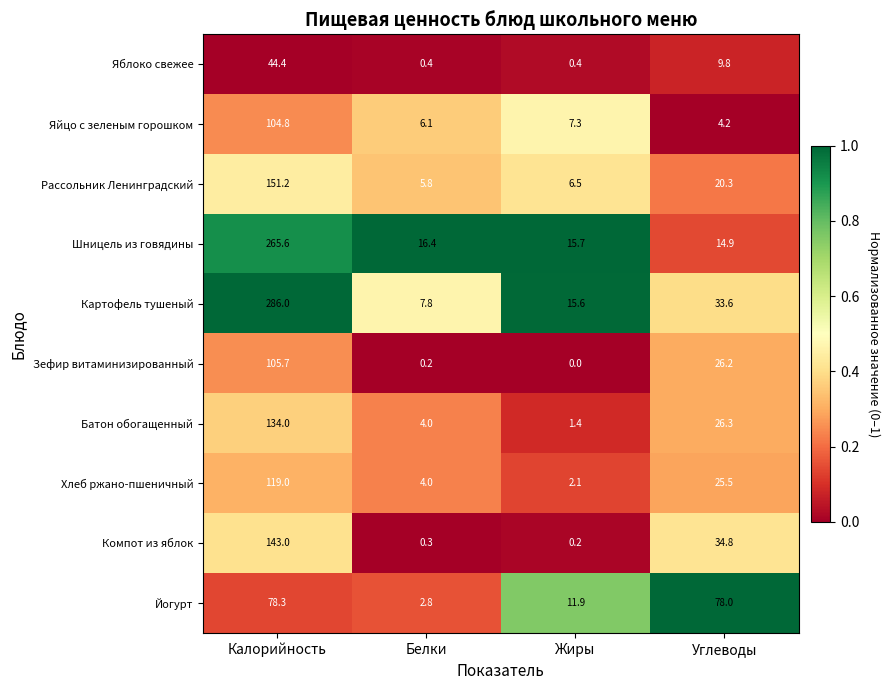

Which series has the widest spread of values?

Картофель тушеный